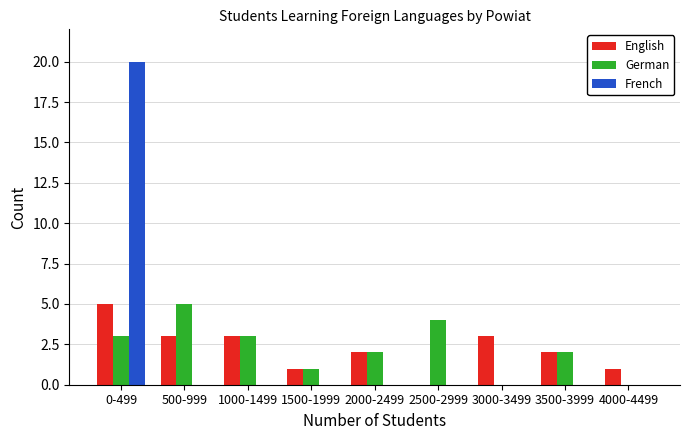

Reading right to left, transcribe all the data shown in this chart.

English: 4000-4499=1	3500-3999=2	3000-3499=3	2500-2999=0	2000-2499=2	1500-1999=1	1000-1499=3	500-999=3	0-499=5
German: 4000-4499=0	3500-3999=2	3000-3499=0	2500-2999=4	2000-2499=2	1500-1999=1	1000-1499=3	500-999=5	0-499=3
French: 4000-4499=0	3500-3999=0	3000-3499=0	2500-2999=0	2000-2499=0	1500-1999=0	1000-1499=0	500-999=0	0-499=20